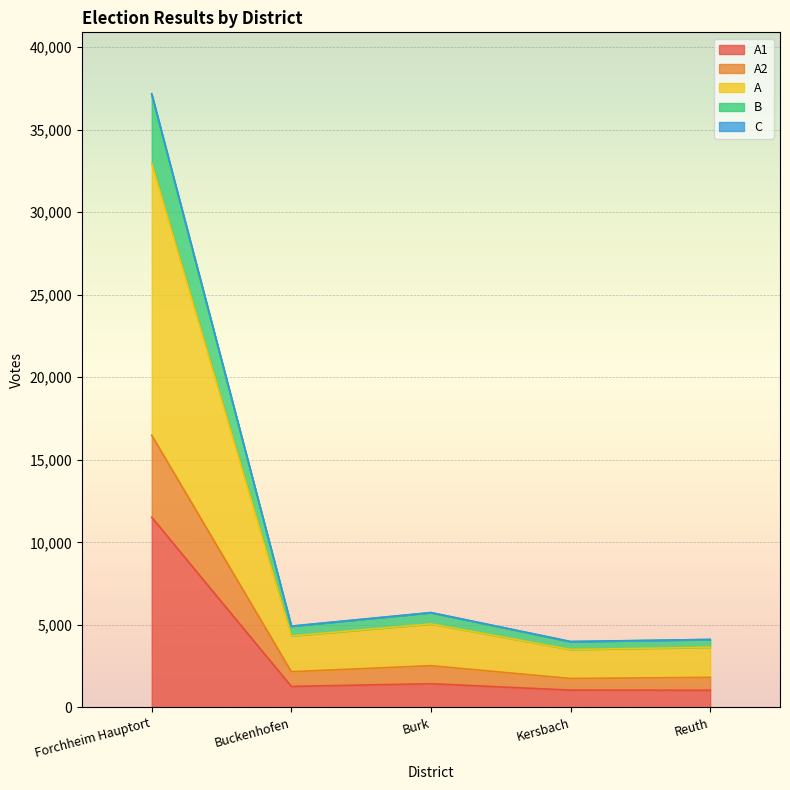

At which category is the sum across all series the highest?

Forchheim Hauptort